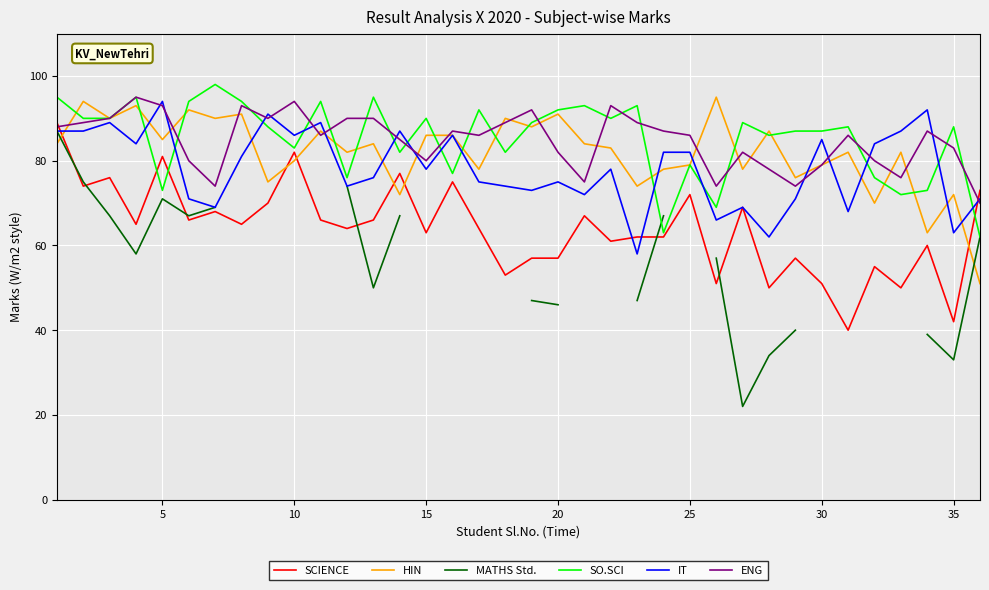

What is the lowest value of the HIN series?

51